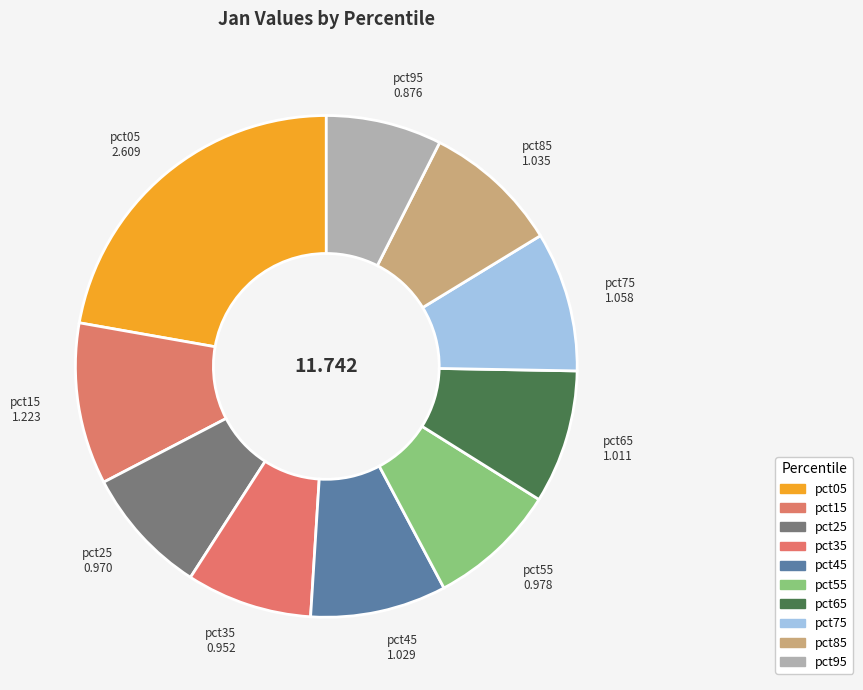

Is it true that pct65 is 1% of the pie?

False